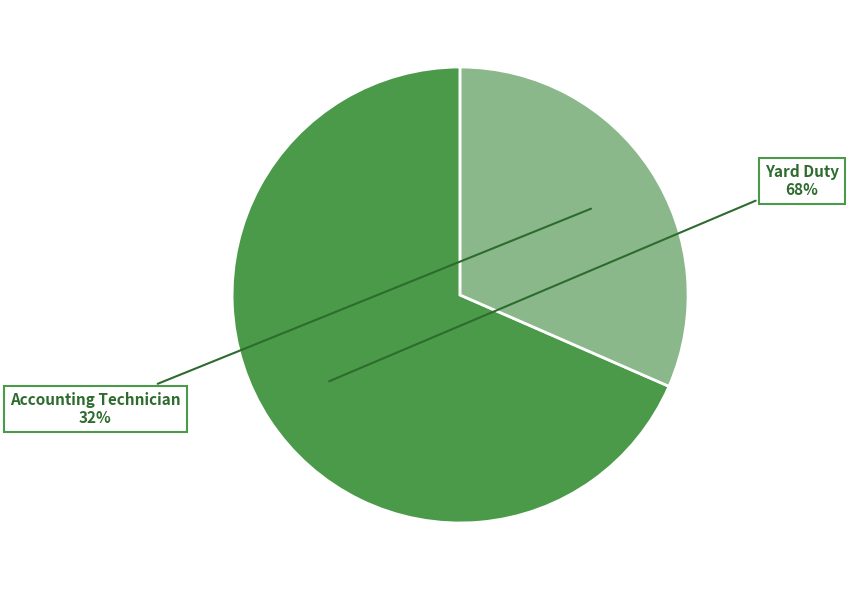

To the nearest percent, what is the average slice percentage?

50%